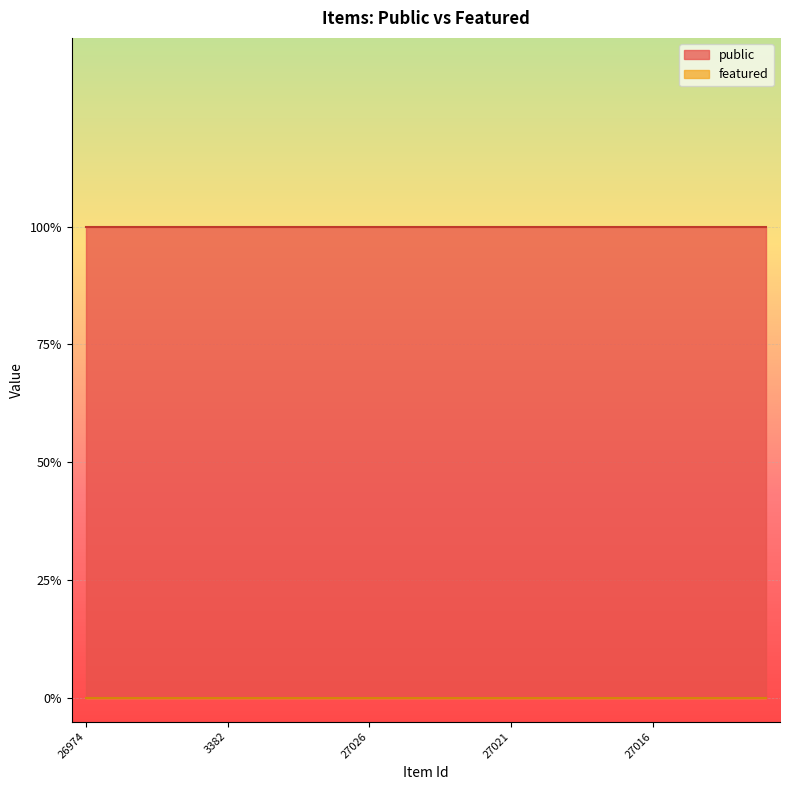

Is the value of featured at 16701 greater than the value of public at 27027?

No